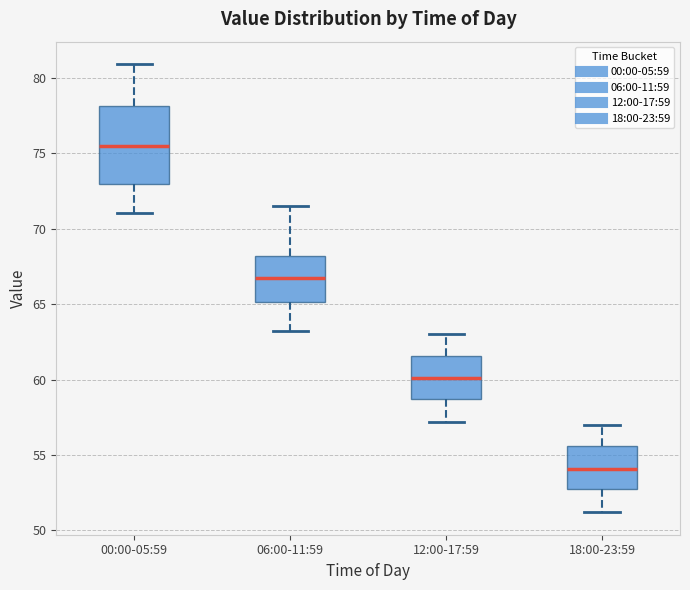

Reading left to right, transcribe this box plot: for each box, give where its median line is, the range the box spans, and where its two whiskers end, as read against the y-axis. The values are not printed on the chart, so give them approximately, as read against the axis.

00:00-05:59: median 75.5, box 73.0 to 78.0, whiskers 71.0 to 81.0
06:00-11:59: median 66.5, box 65.0 to 68.0, whiskers 63.0 to 71.5
12:00-17:59: median 60.0, box 58.5 to 61.5, whiskers 57.0 to 63.0
18:00-23:59: median 54.0, box 52.5 to 55.5, whiskers 51.0 to 57.0